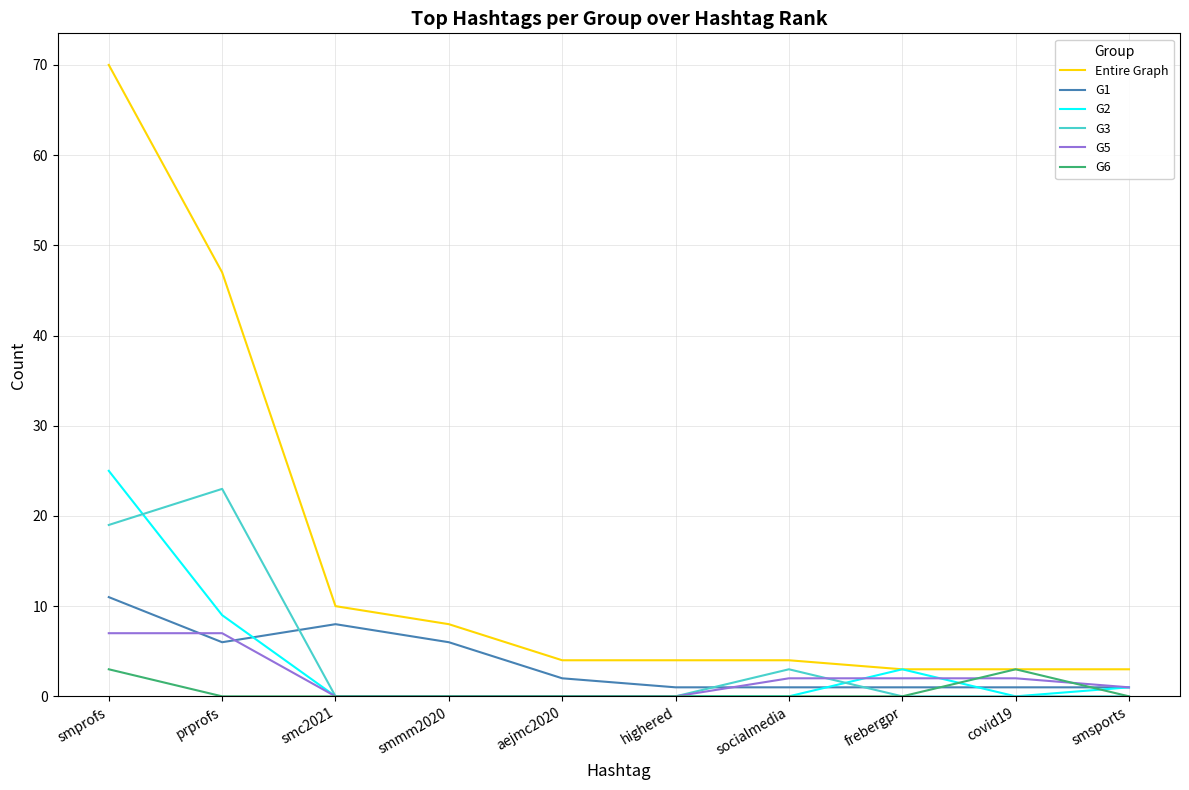

What is the sum of the G1 values at aejmc2020 and smsports?

3